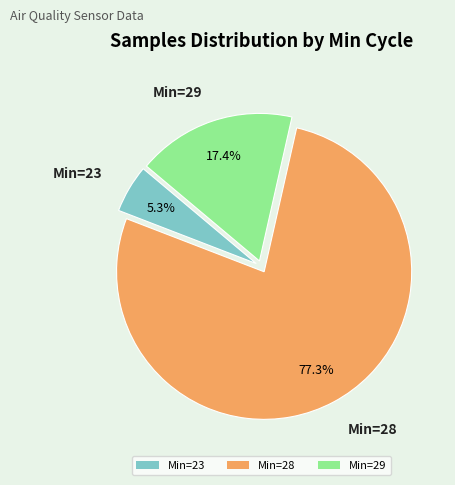

Is there a majority slice in this chart?

Yes